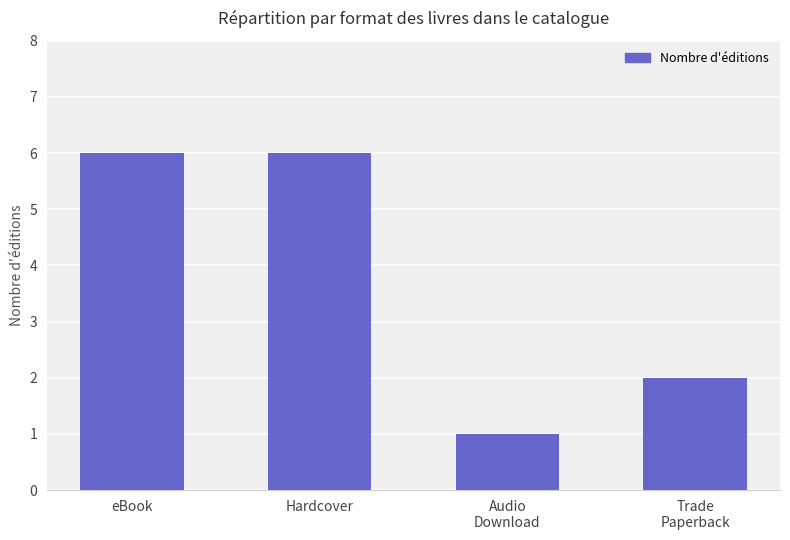

Reading right to left, transcribe all the data shown in this chart.

2	1	6	6